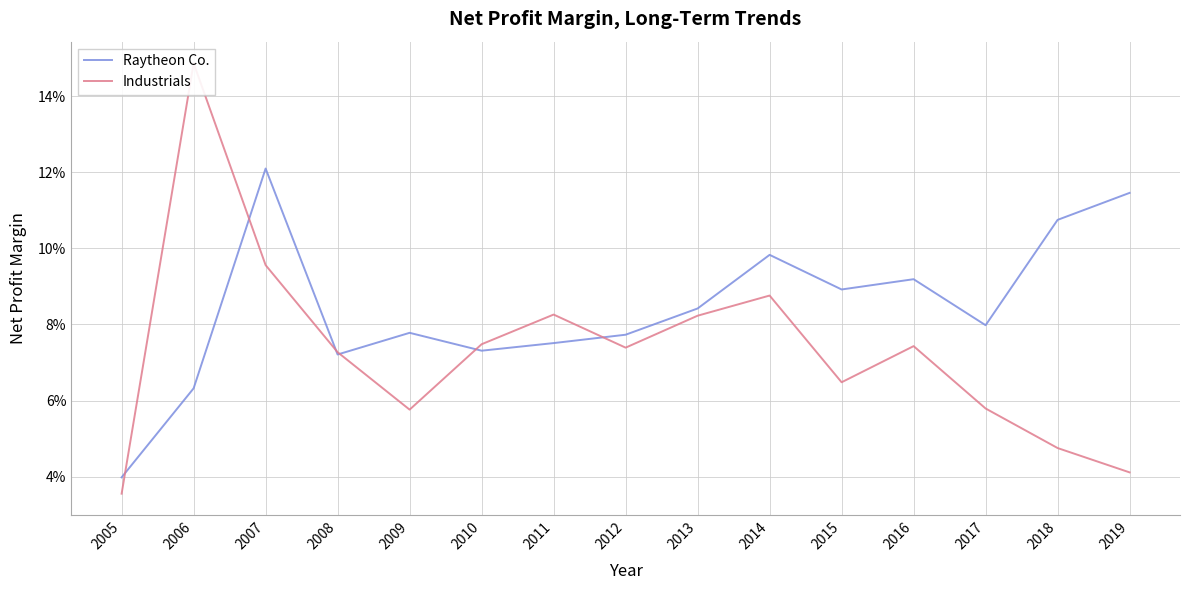

The value of Raytheon Co. at 2016 is 0.2. True or false?

False